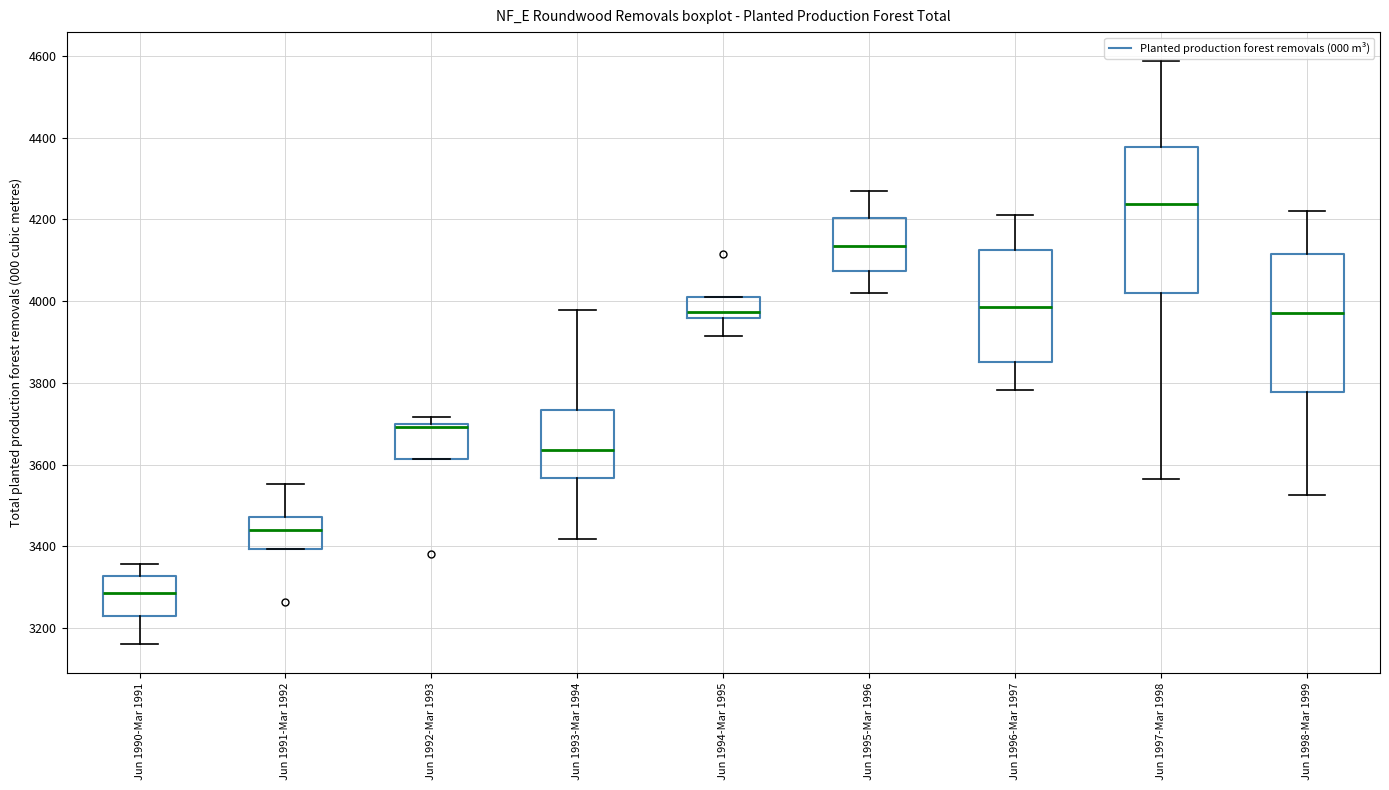

Where does the median line of the box for Jun 1995-Mar 1996 sit on the y-axis? The values are not printed on the chart, so give them approximately, as read against the axis.

4140